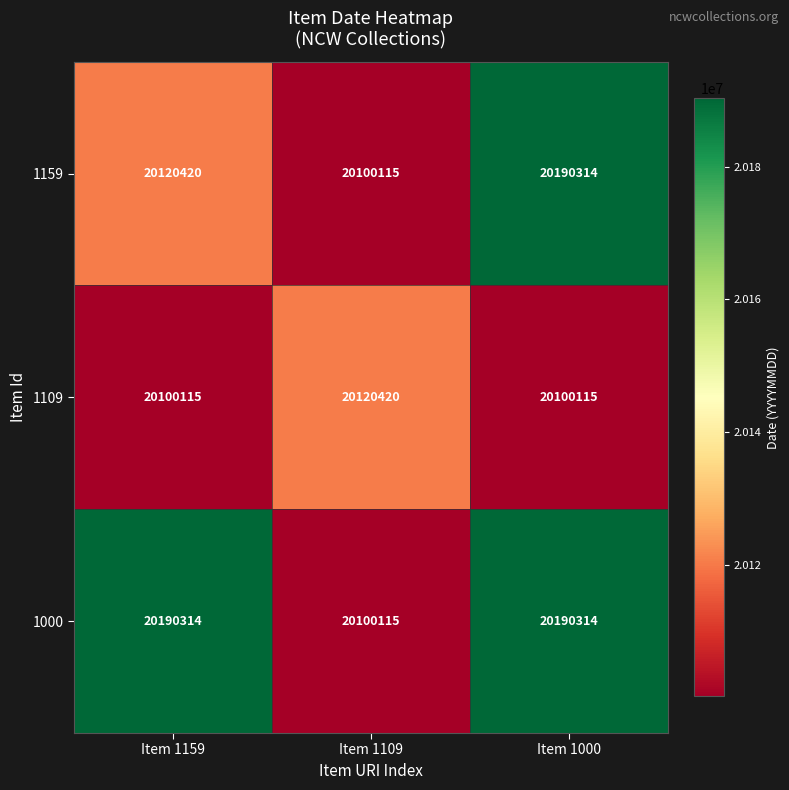

What is the sum of the 1000 values at Item 1159 and Item 1109?

40290429